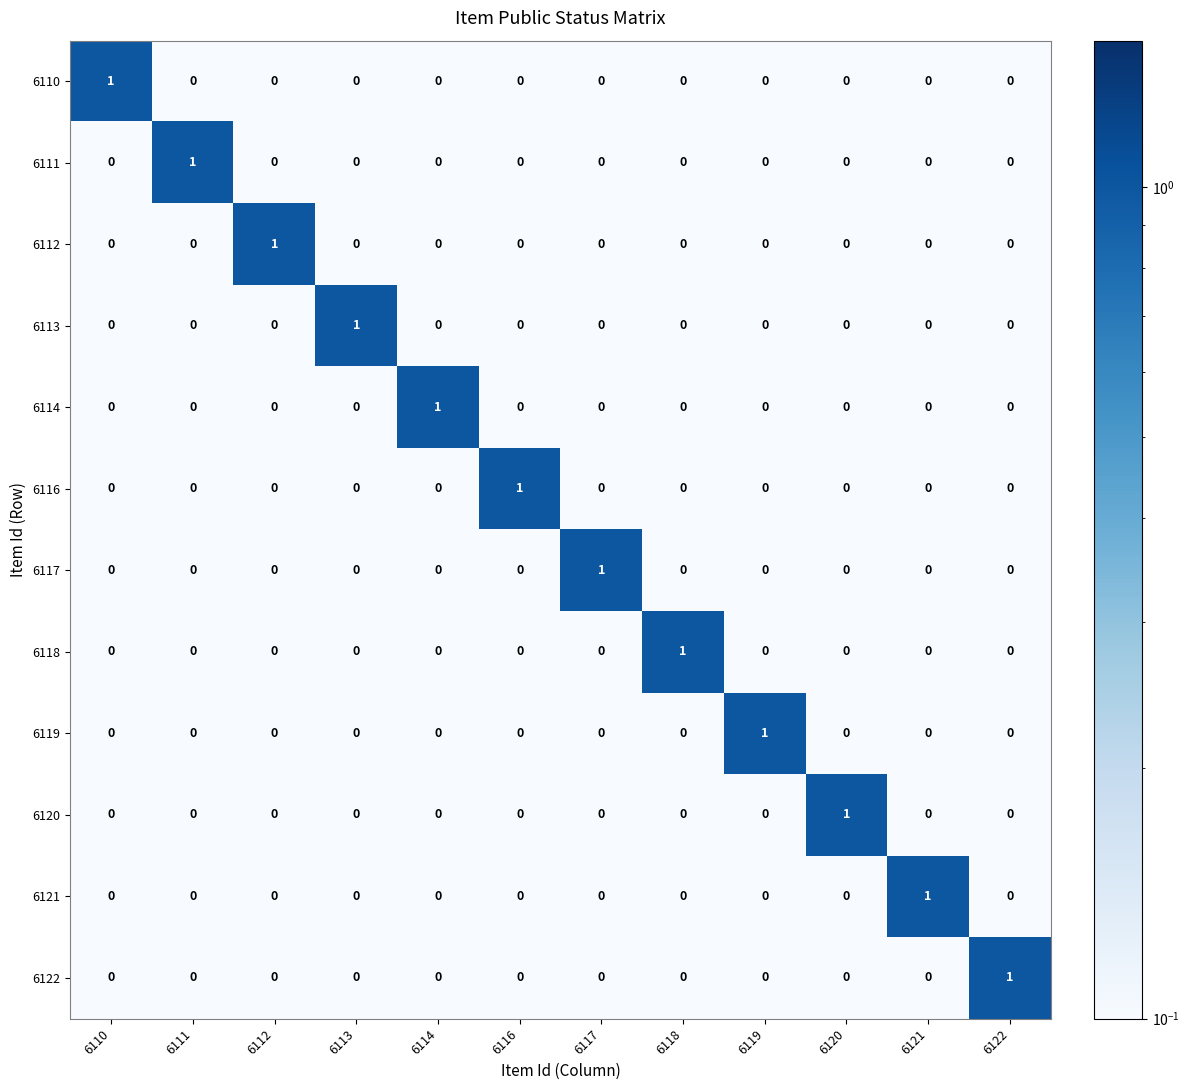

The value of 6122 at 6119 is 1. True or false?

False